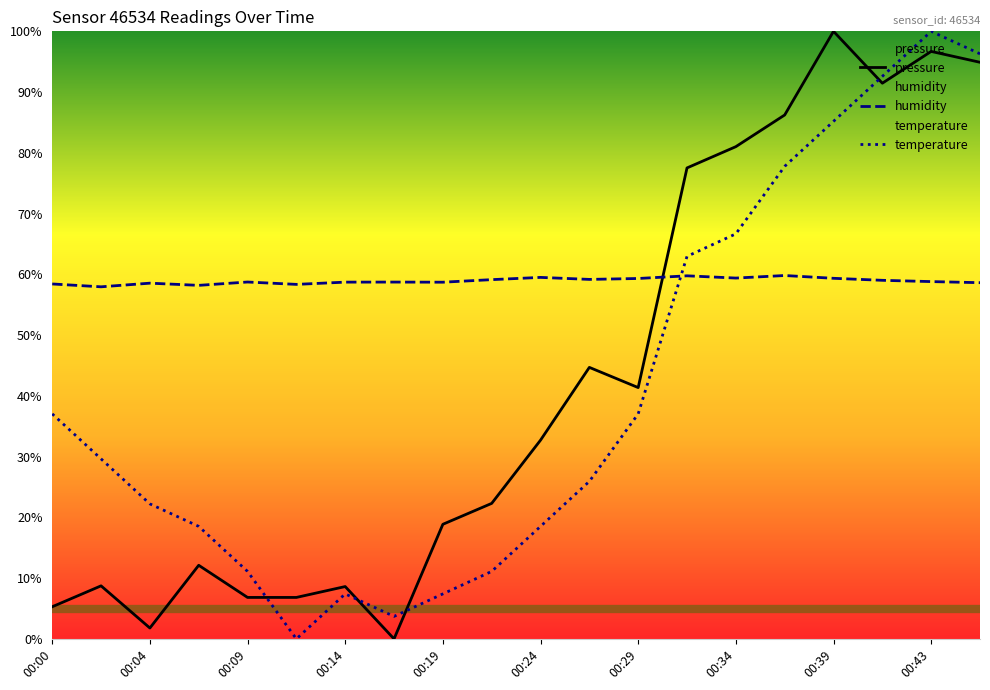

What is the maximum value for humidity?

59.8